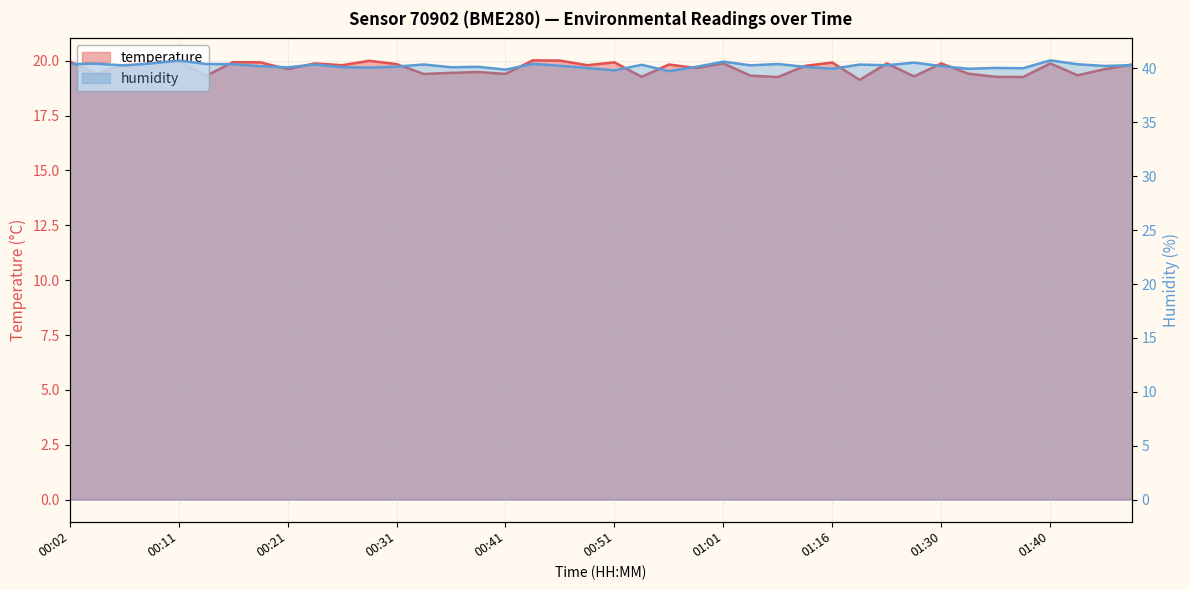

Rank the categories by temperature value from highest to lowest.

00:43, 00:46, 00:29, 00:11, 00:02, 00:09, 00:16, 00:19, 00:51, 01:16, 00:24, 01:01, 01:25, 01:30, 01:40, 00:31, 00:07, 00:56, 01:48, 00:26, 00:48, 01:08, 00:58, 00:21, 01:45, 00:39, 00:36, 00:04, 01:32, 00:34, 00:41, 01:42, 01:03, 00:14, 01:27, 00:53, 01:35, 01:06, 01:37, 01:22